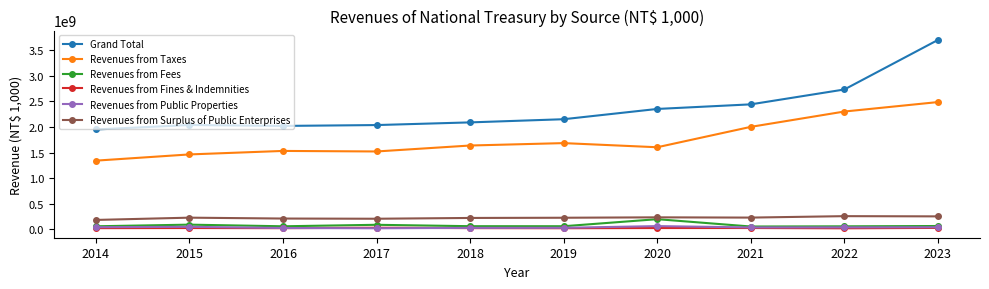

True or false: Revenues from Surplus of Public Enterprises and Grand Total cross at least once.

False